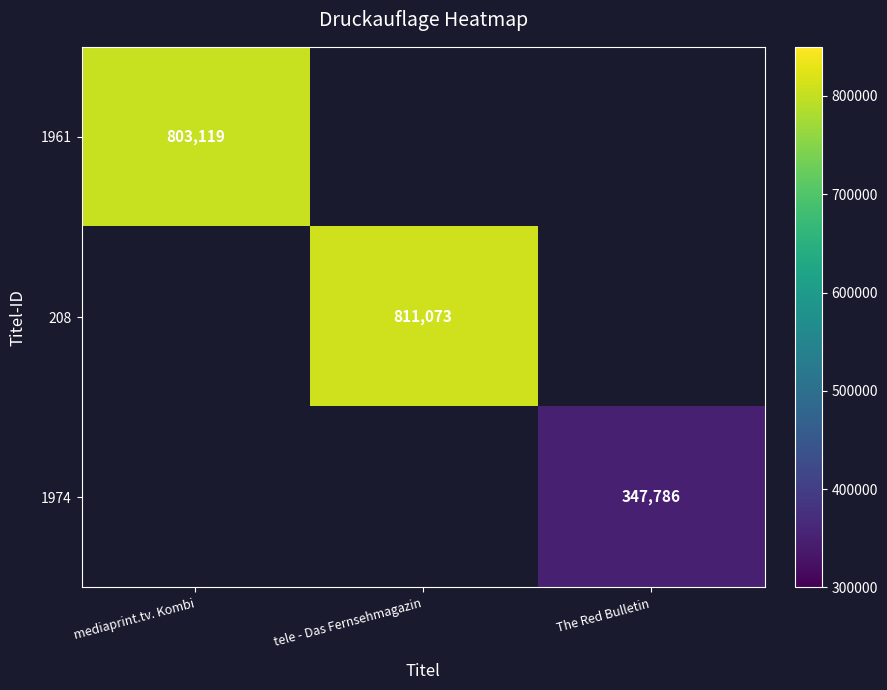

Count the number of categories in the chart.

3